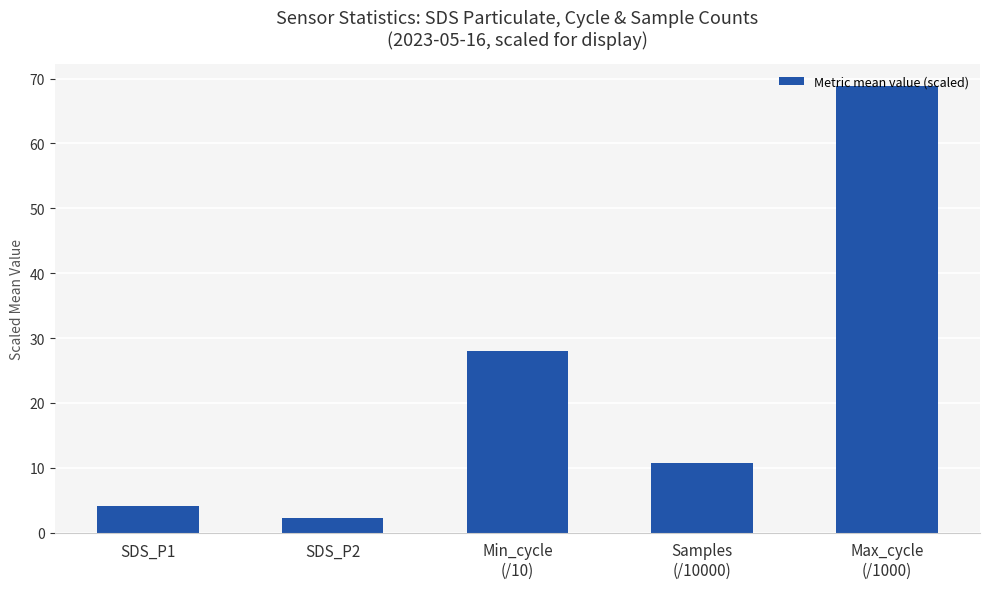

Rank the categories by value from highest to lowest.

Max_cycle
(/1000), Min_cycle
(/10), Samples
(/10000), SDS_P1, SDS_P2